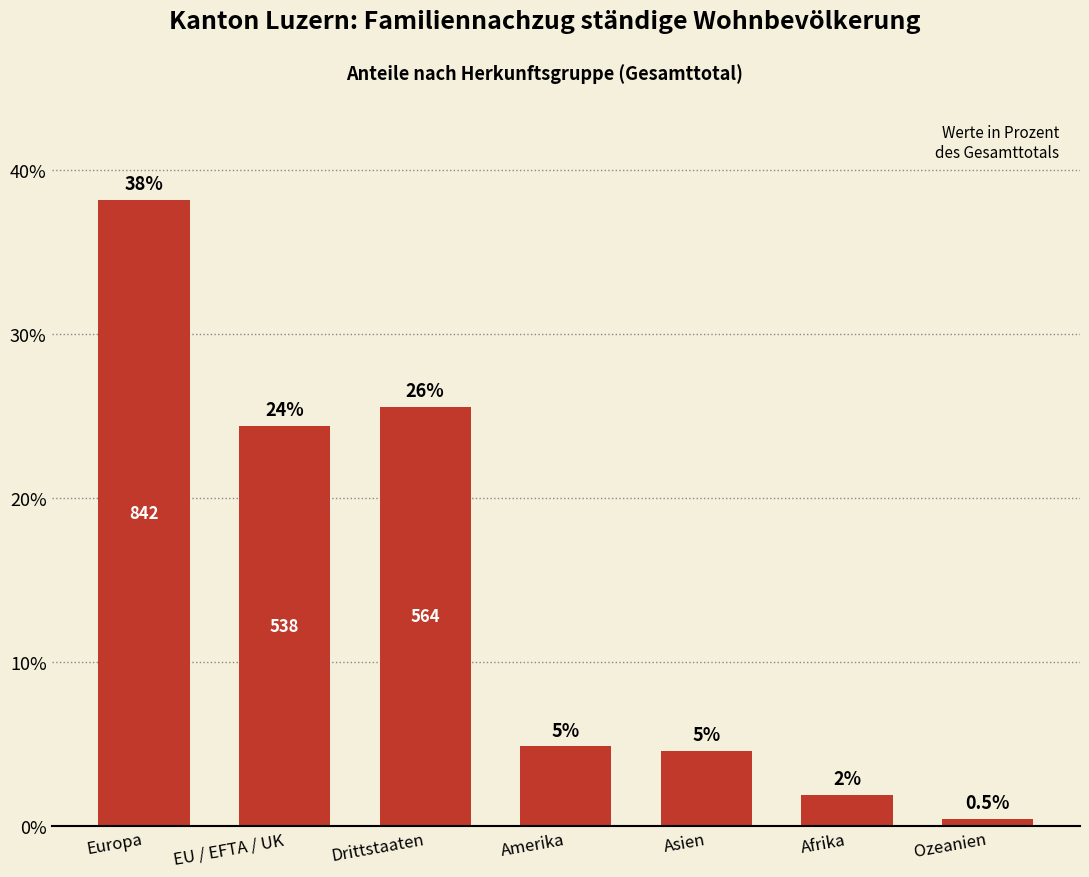

Are the bars horizontal?

No